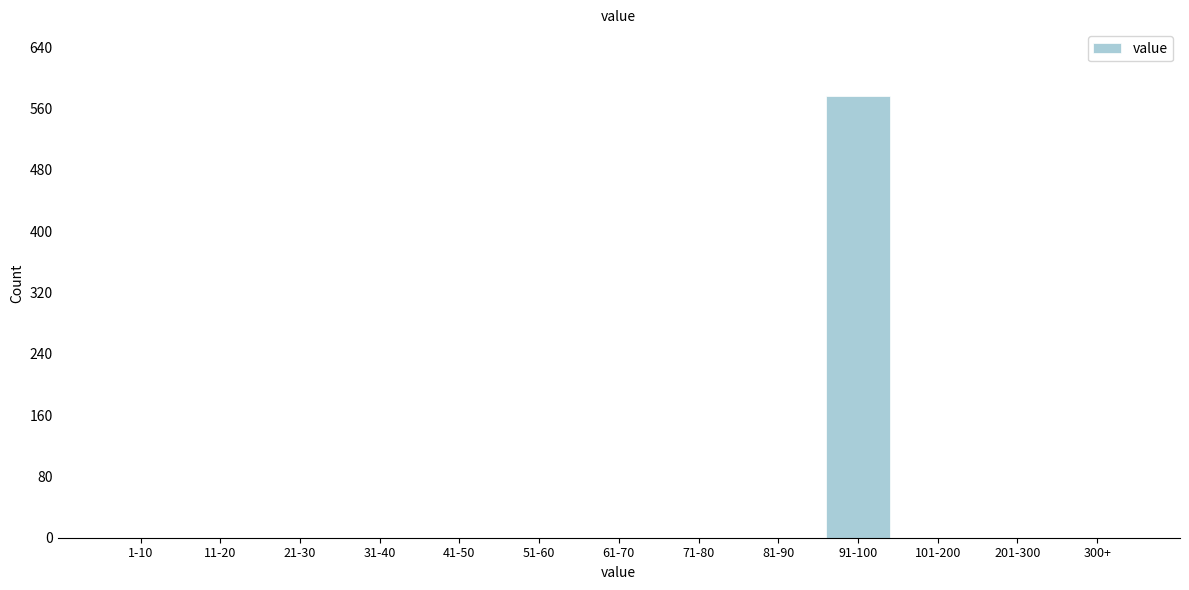

Reading left to right, transcribe all the data shown in this chart.

1-10=0	11-20=0	21-30=0	31-40=0	41-50=0	51-60=0	61-70=0	71-80=0	81-90=0	91-100=577	101-200=0	201-300=0	300+=0